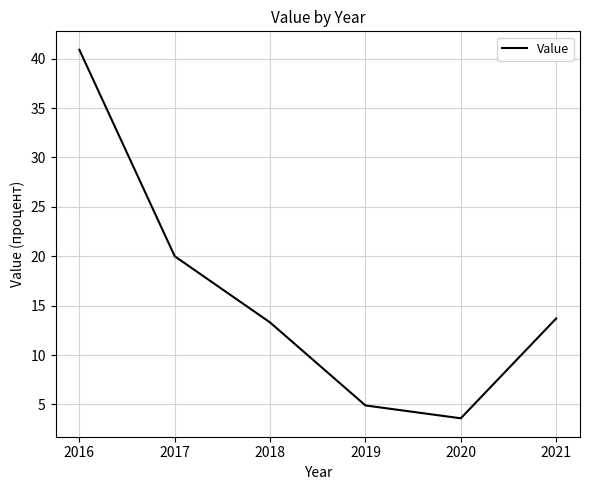

True or false: the data has more than 0 interior local peaks.

False